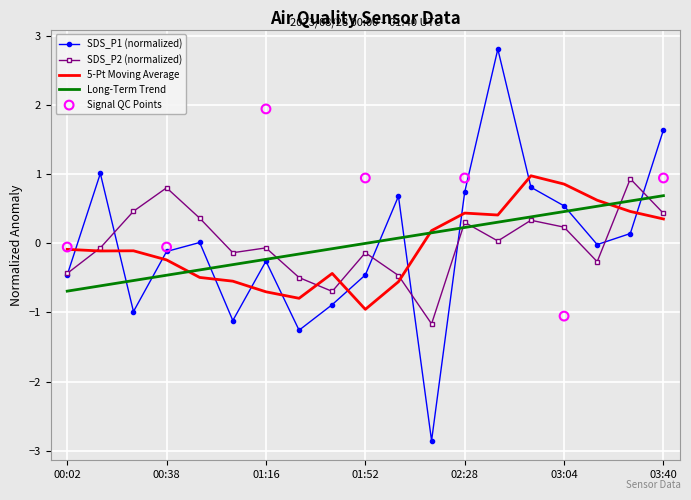

What is the total value across all series at 03:28?

1.1